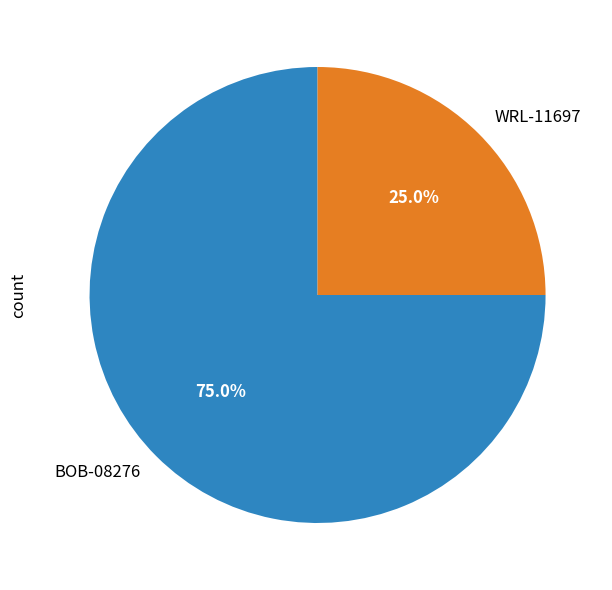

Which category has the smallest portion of the pie?

WRL-11697